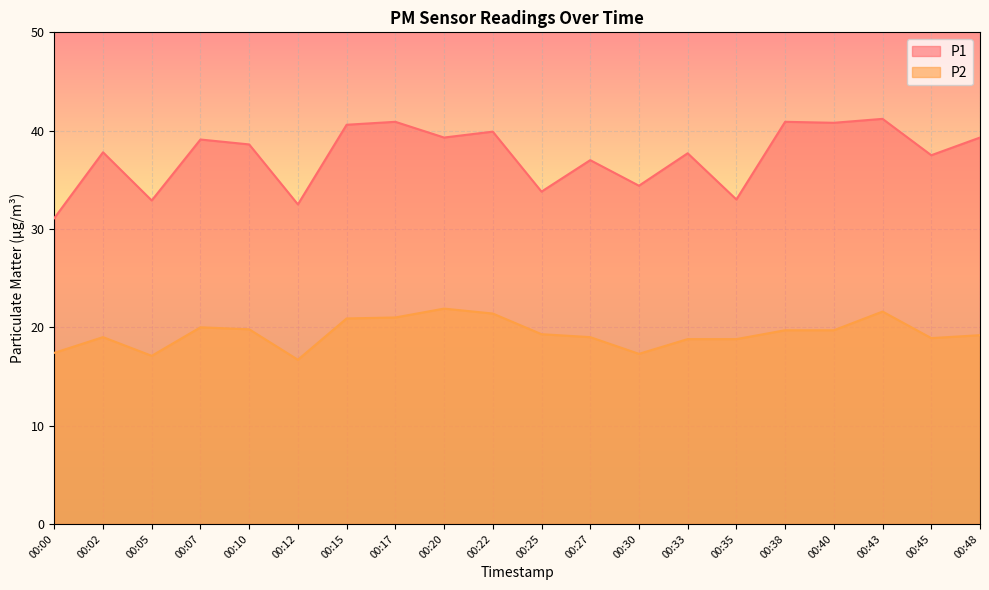

Which label corresponds to the largest value in the chart?

00:43